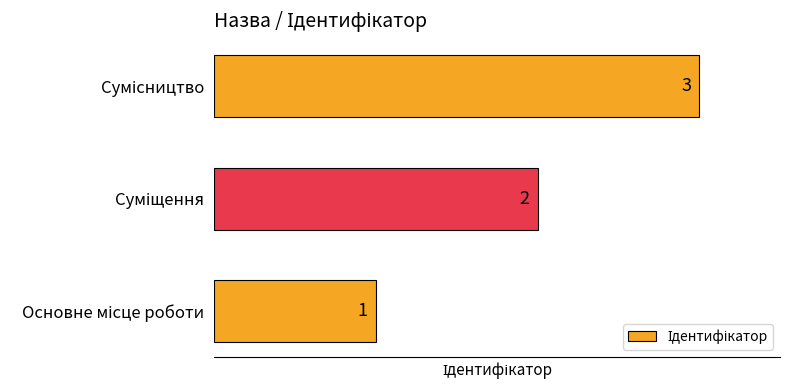

What is the sum of all values?

6